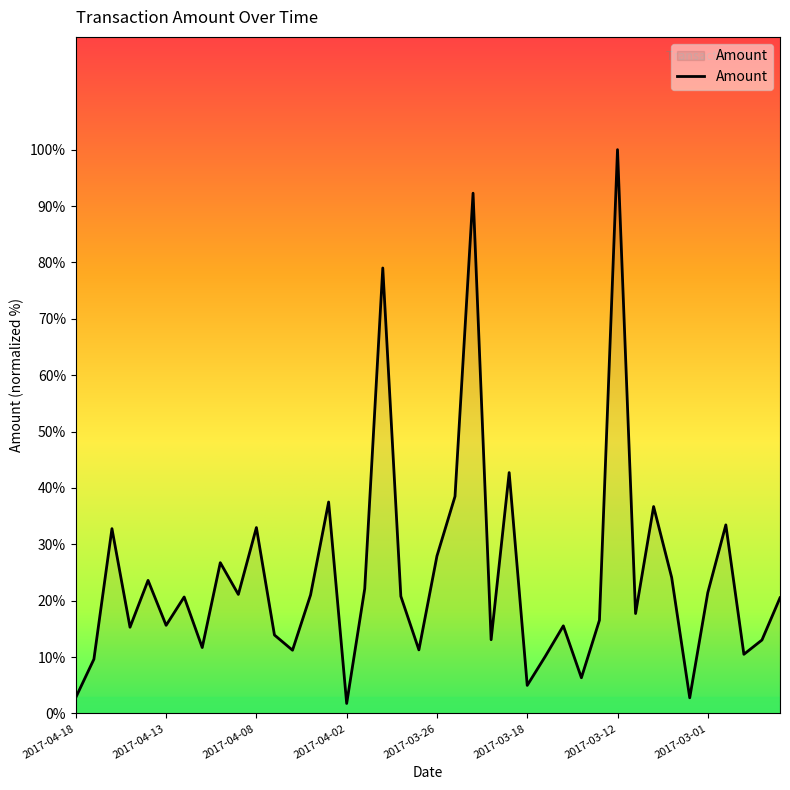

What is the difference between the maximum and minimum values?

98.2